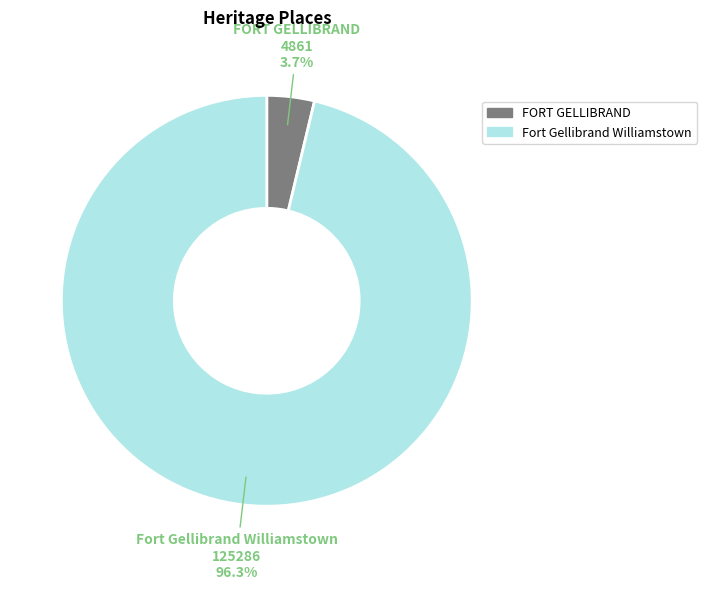

How many segments does this pie chart have?

2